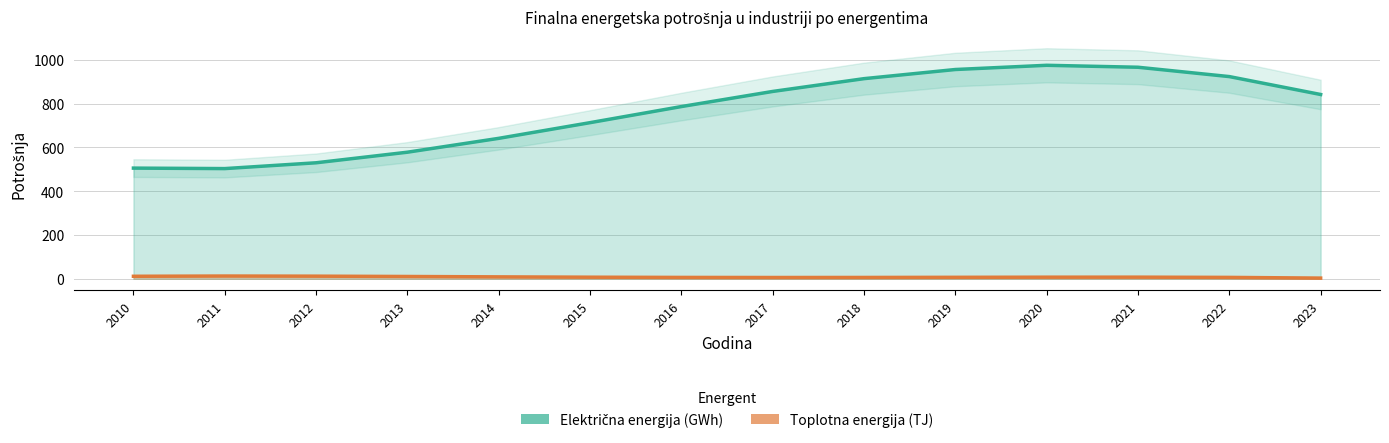

What is the lowest value of the Toplotna energija (TJ) series?

2.9